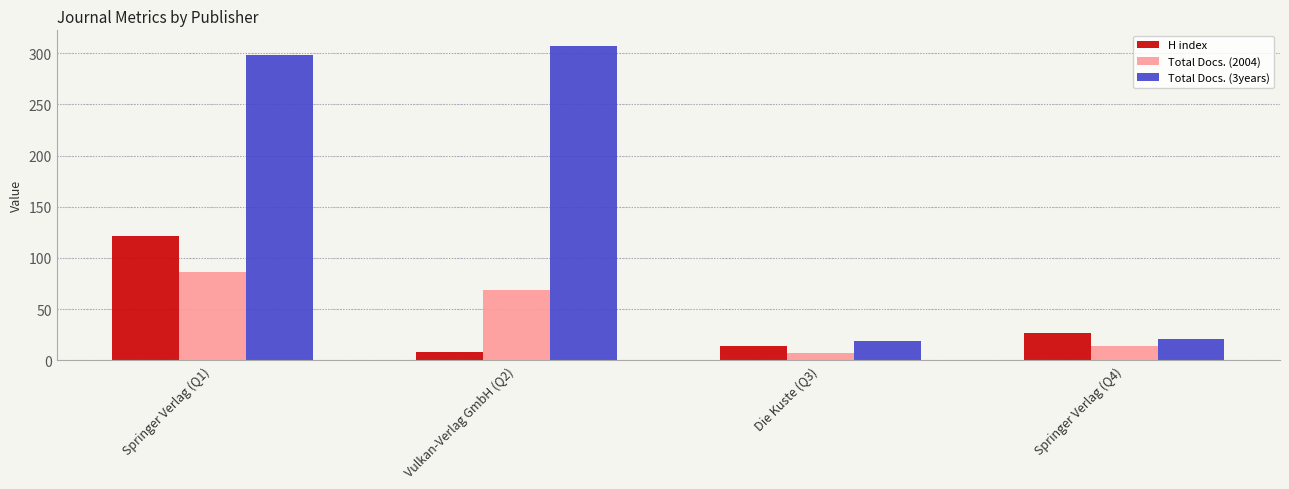

Which series has the widest spread of values?

Total Docs. (3years)